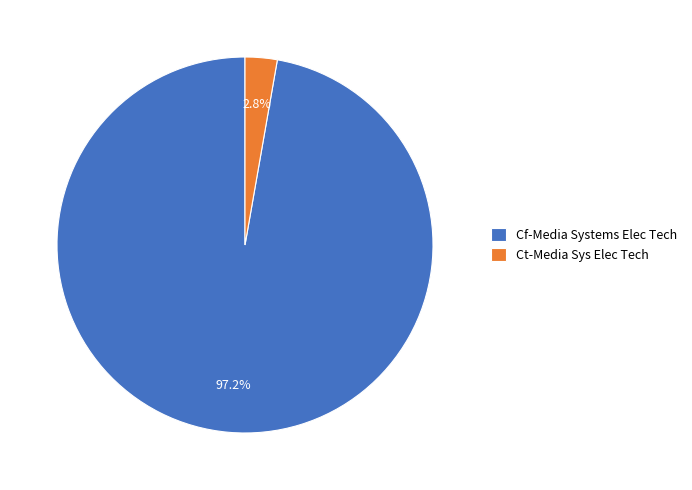

What is the smallest slice in the pie chart?

Ct-Media Sys Elec Tech